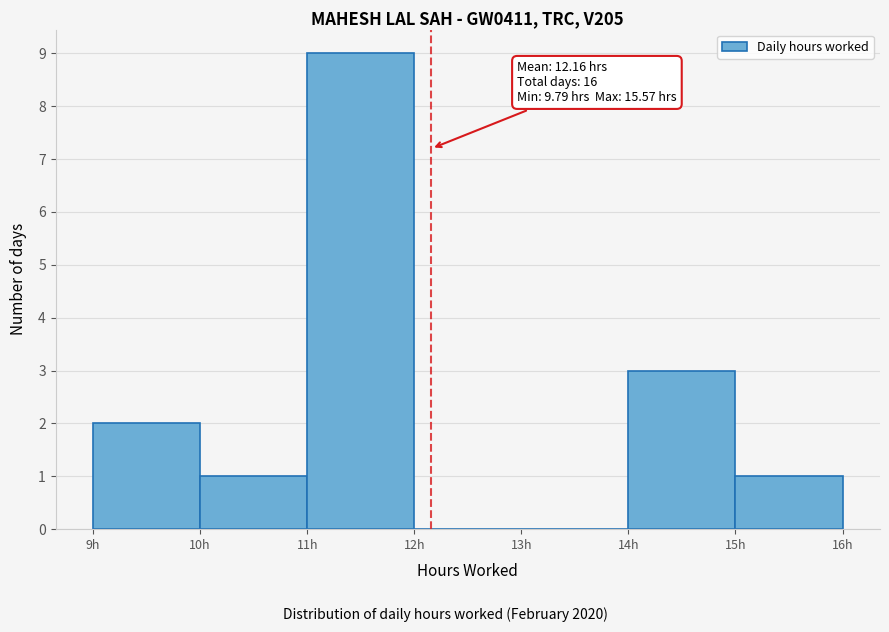

Over which range of the x-axis is the bar tallest?

11 to 12